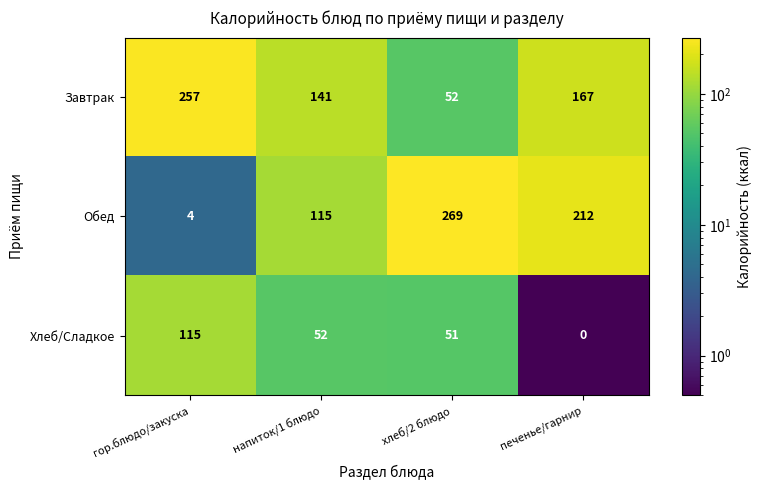

Which series has the widest spread of values?

Обед